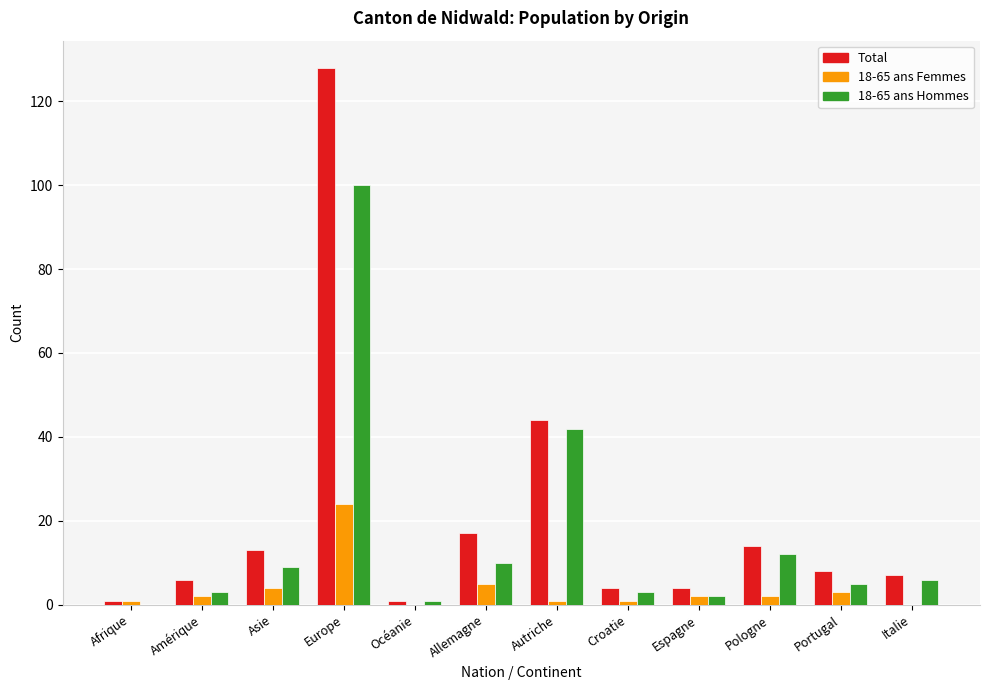

What is the maximum value shown in the chart?

128